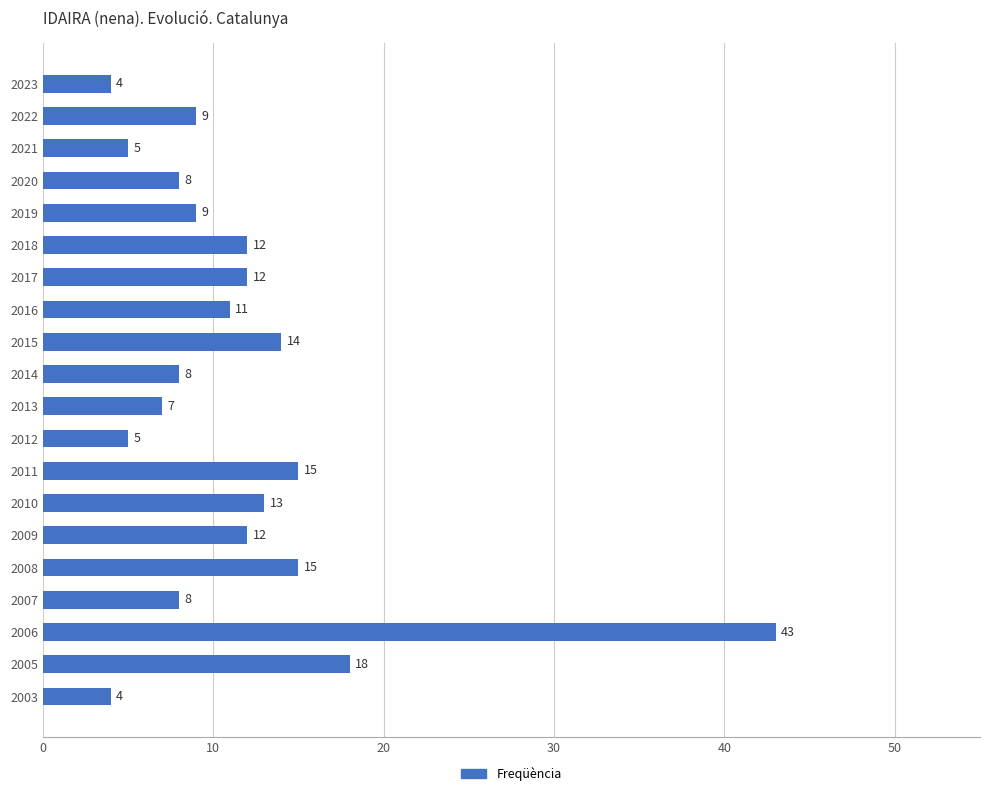

What is the difference between the maximum and minimum values?

39